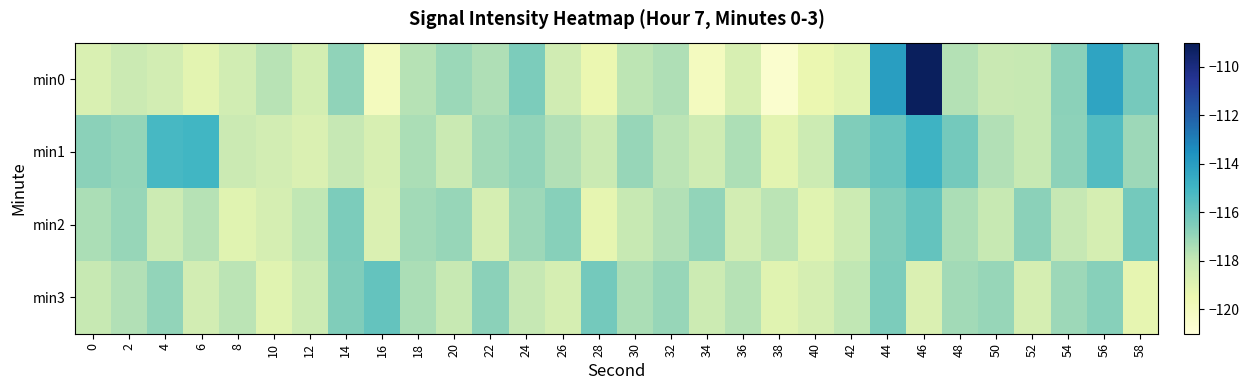

Reading right to left, extract all data points from this chart.

min0: 58=-116.3	56=-114.3	54=-116.8	52=-118.0	50=-118.1	48=-117.6	46=-109.2	44=-114.1	42=-119.0	40=-119.4	38=-120.6	36=-118.6	34=-120.0	32=-117.5	30=-117.8	28=-119.4	26=-118.4	24=-116.4	22=-117.5	20=-117.1	18=-117.6	16=-120.0	14=-116.9	12=-118.5	10=-117.7	8=-118.4	6=-119.1	4=-118.4	2=-118.2	0=-118.7
min1: 58=-117.1	56=-115.4	54=-116.8	52=-118.0	50=-117.5	48=-116.2	46=-114.9	44=-116.0	42=-116.5	40=-118.2	38=-119.1	36=-117.5	34=-118.3	32=-117.8	30=-117.0	28=-118.1	26=-117.5	24=-116.9	22=-117.2	20=-118.1	18=-117.4	16=-118.6	14=-118.0	12=-118.8	10=-118.4	8=-118.1	6=-115.0	4=-115.1	2=-116.9	0=-116.8
min2: 58=-116.2	56=-118.5	54=-118.0	52=-116.8	50=-118.0	48=-117.4	46=-115.9	44=-116.5	42=-118.2	40=-119.0	38=-117.8	36=-118.4	34=-116.9	32=-117.5	30=-118.0	28=-119.2	26=-116.7	24=-117.1	22=-118.5	20=-117.0	18=-117.2	16=-118.8	14=-116.4	12=-117.9	10=-118.5	8=-119.0	6=-117.7	4=-118.2	2=-117.0	0=-117.4
min3: 58=-119.2	56=-116.7	54=-117.1	52=-118.5	50=-117.0	48=-117.2	46=-118.8	44=-116.4	42=-117.9	40=-118.5	38=-119.0	36=-117.7	34=-118.2	32=-117.0	30=-117.4	28=-116.2	26=-118.5	24=-118.0	22=-116.8	20=-118.0	18=-117.4	16=-115.9	14=-116.5	12=-118.2	10=-119.0	8=-117.8	6=-118.4	4=-116.9	2=-117.5	0=-118.0